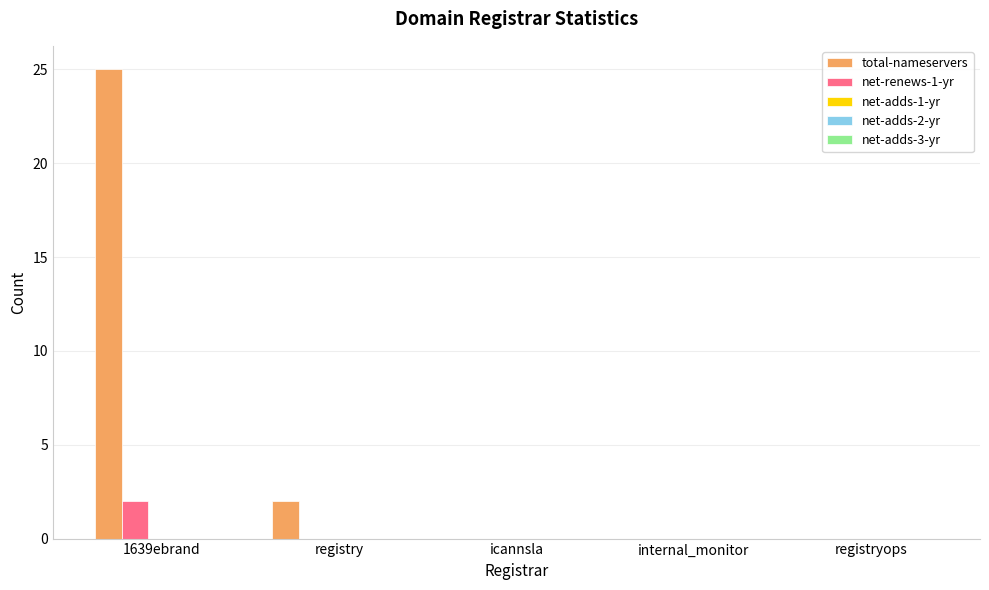

Is the value of total-nameservers at internal_monitor greater than the value of net-renews-1-yr at 1639ebrand?

No